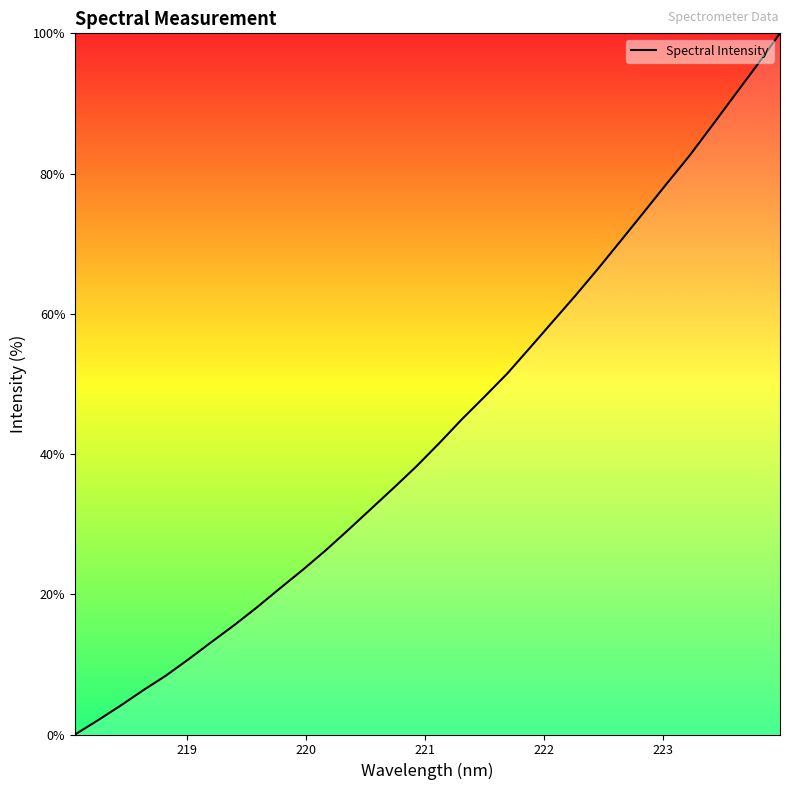

What is the difference between the maximum and minimum values?

100.0